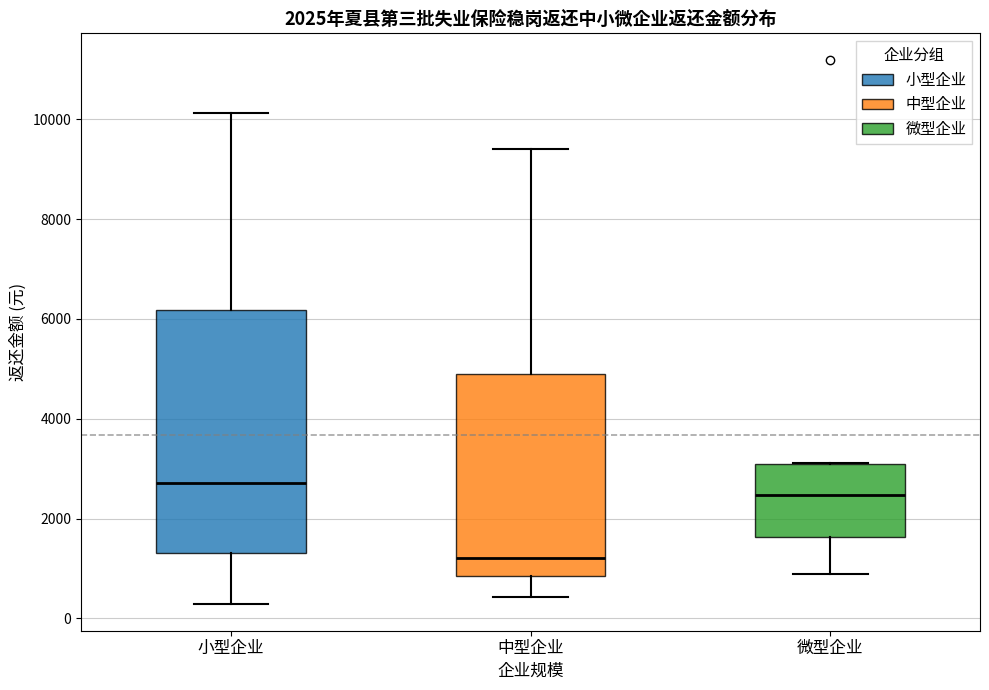

Comparing the boxes themselves (not the whiskers), which one is the tallest?

小型企业